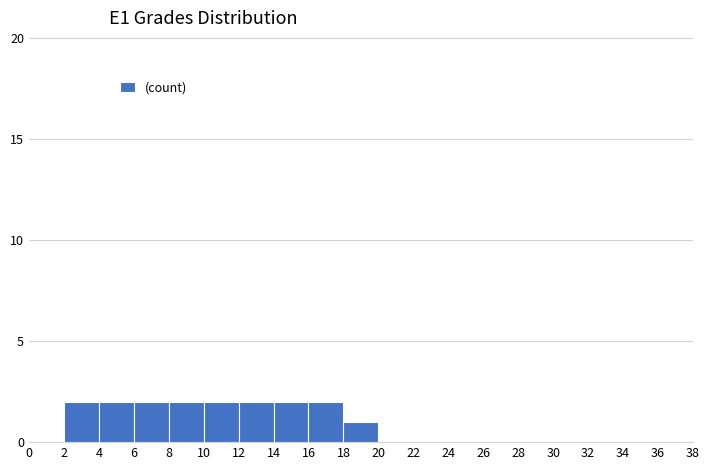

How tall is the bar that spans 4 to 6 on the x-axis? The values are not printed on the chart, so give them approximately, as read against the axis.

2